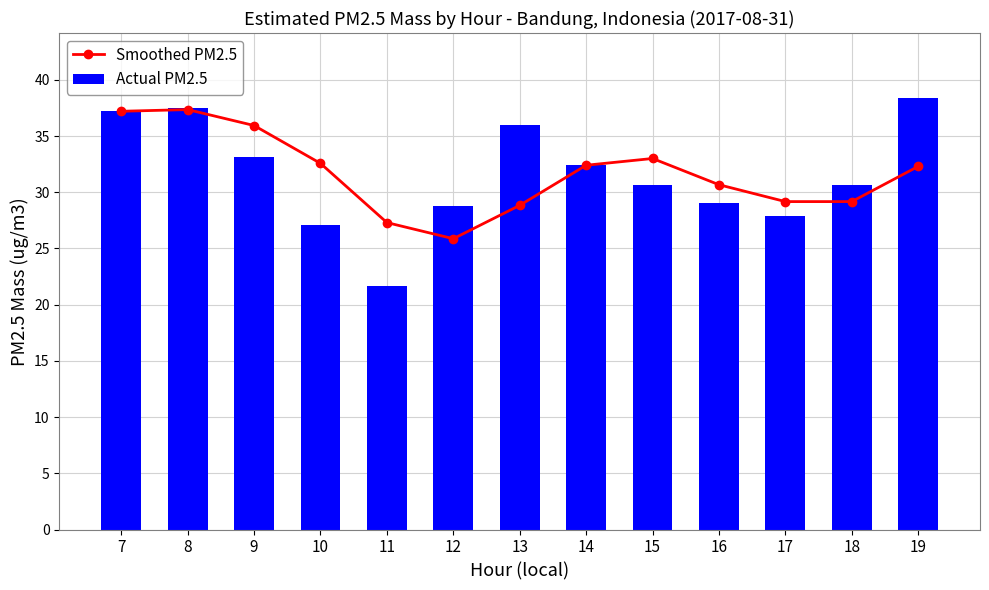

How many data points does each series have?

13